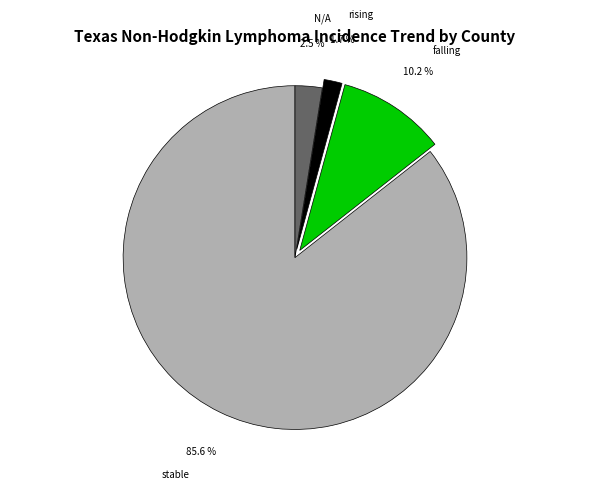

How many segments does this pie chart have?

4